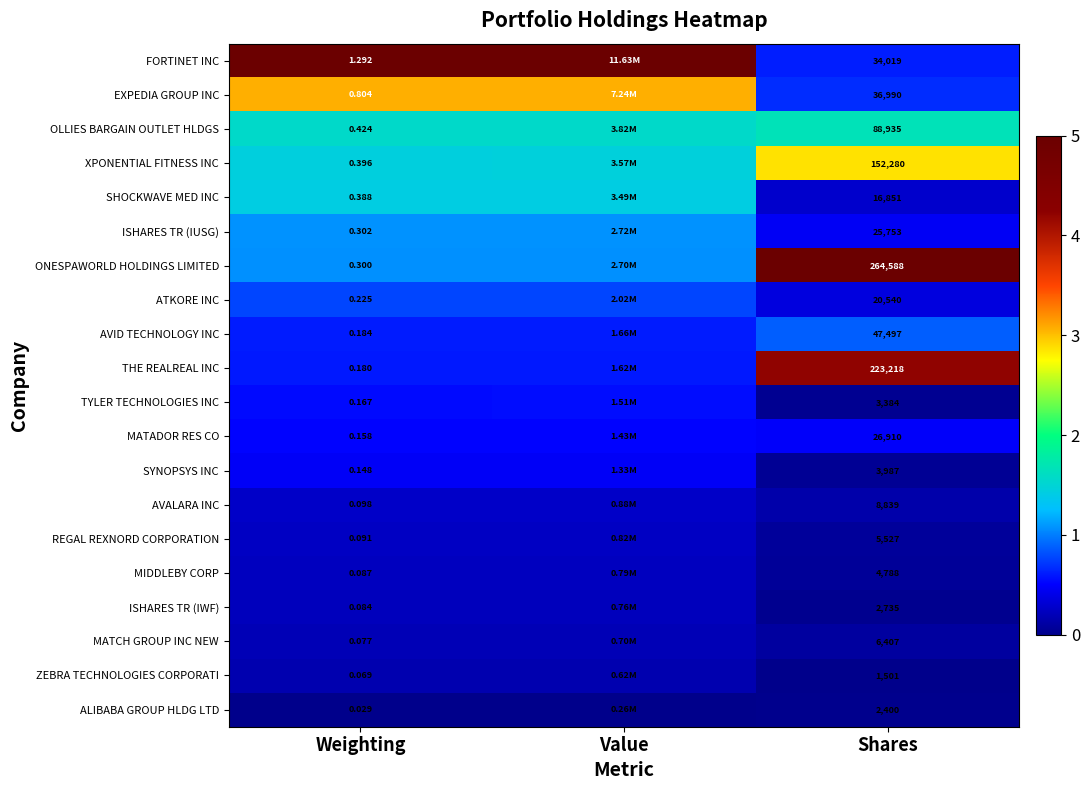

Between Weighting and Shares, which series saw the biggest shift?

ONESPAWORLD HOLDINGS LIMITED